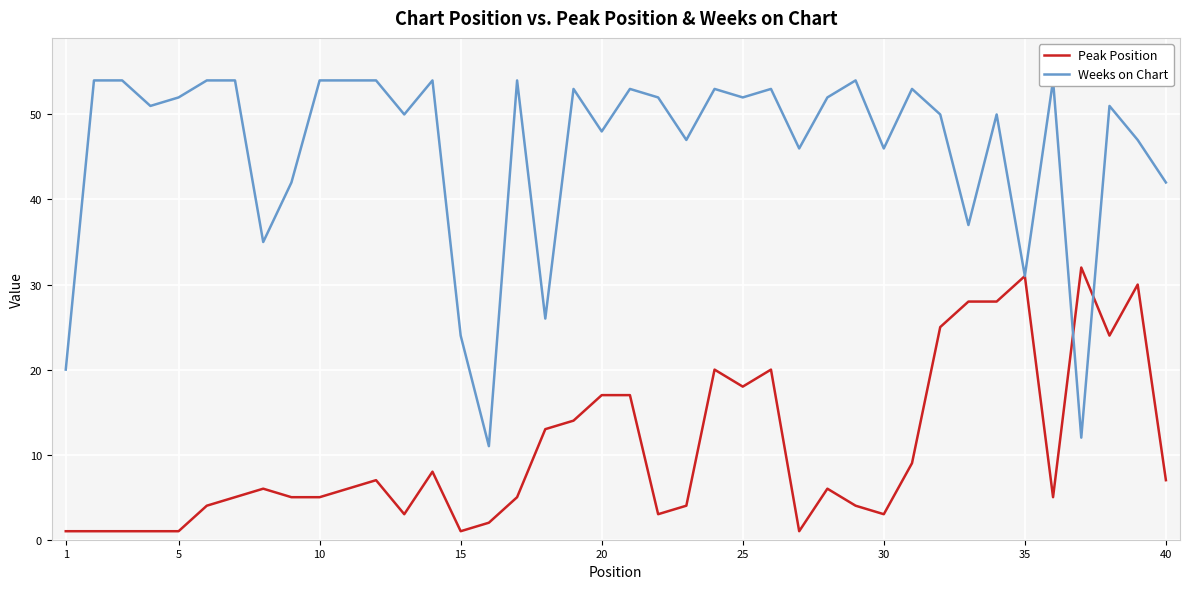

How many values in the Weeks on Chart series are below 52?

20